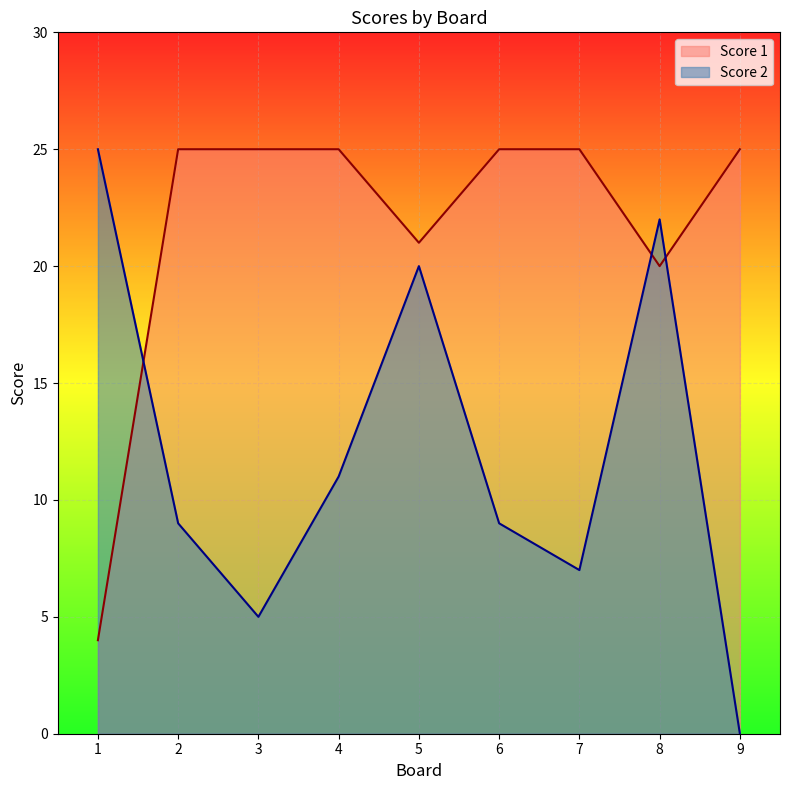

Reading left to right, list all the values displayed in this chart.

Score 1: 4	25	25	25	21	25	25	20	25
Score 2: 25	9	5	11	20	9	7	22	0